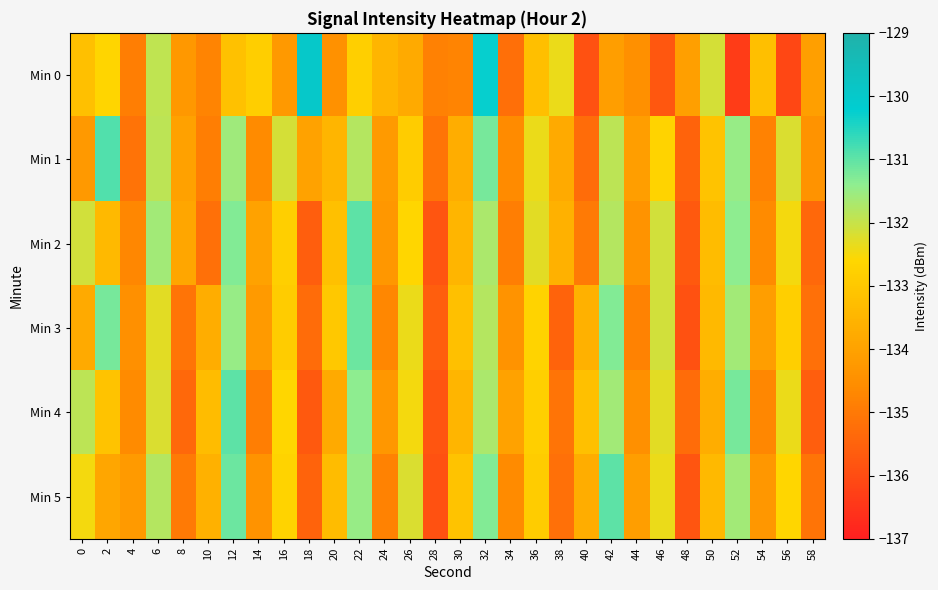

What is the difference between the highest and lowest values at 18?

5.7